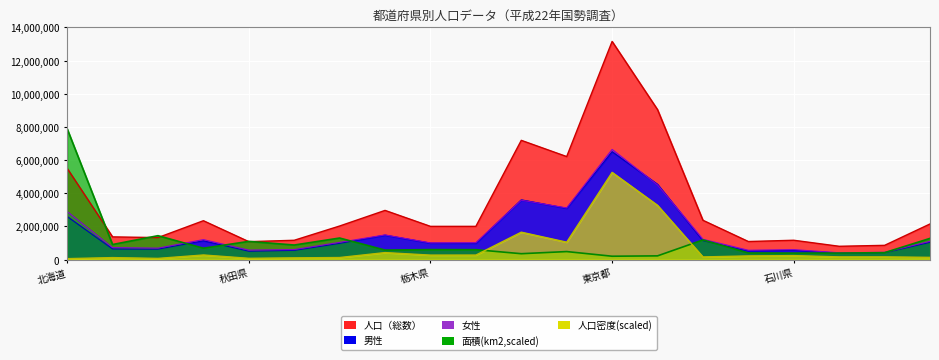

Where does the 人口（総数） series first go above 2029064?

北海道